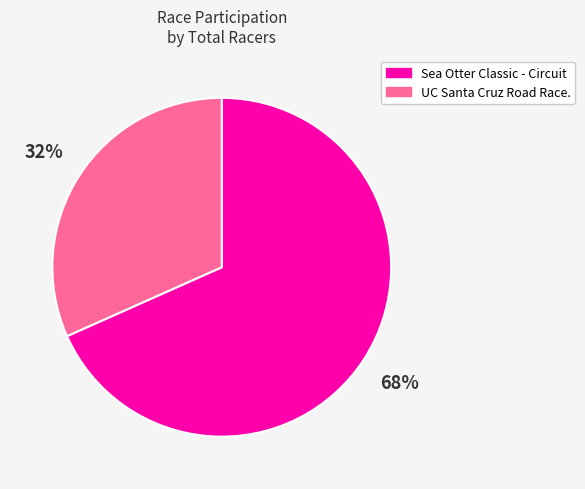

Is the sum of UC Santa Cruz Road Race. and Sea Otter Classic - Circuit greater than half?

Yes